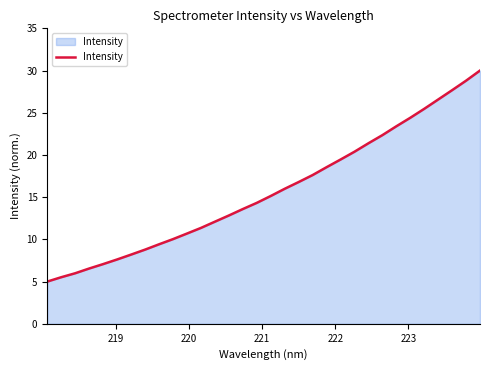

What is the difference between the maximum and minimum values?

25.0